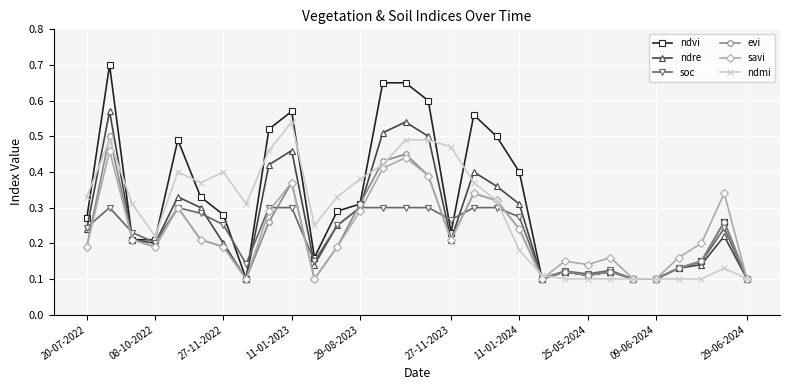

Count the ndvi values in the range 0 to 1.

30